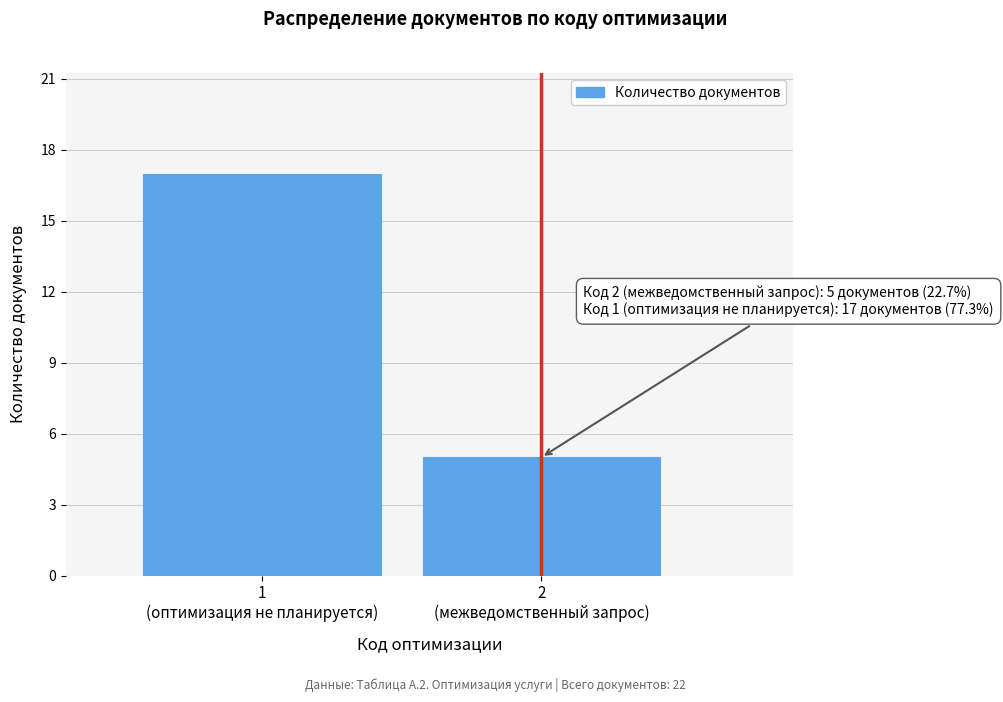

Reading right to left, what are all the values shown in this chart?

5	17